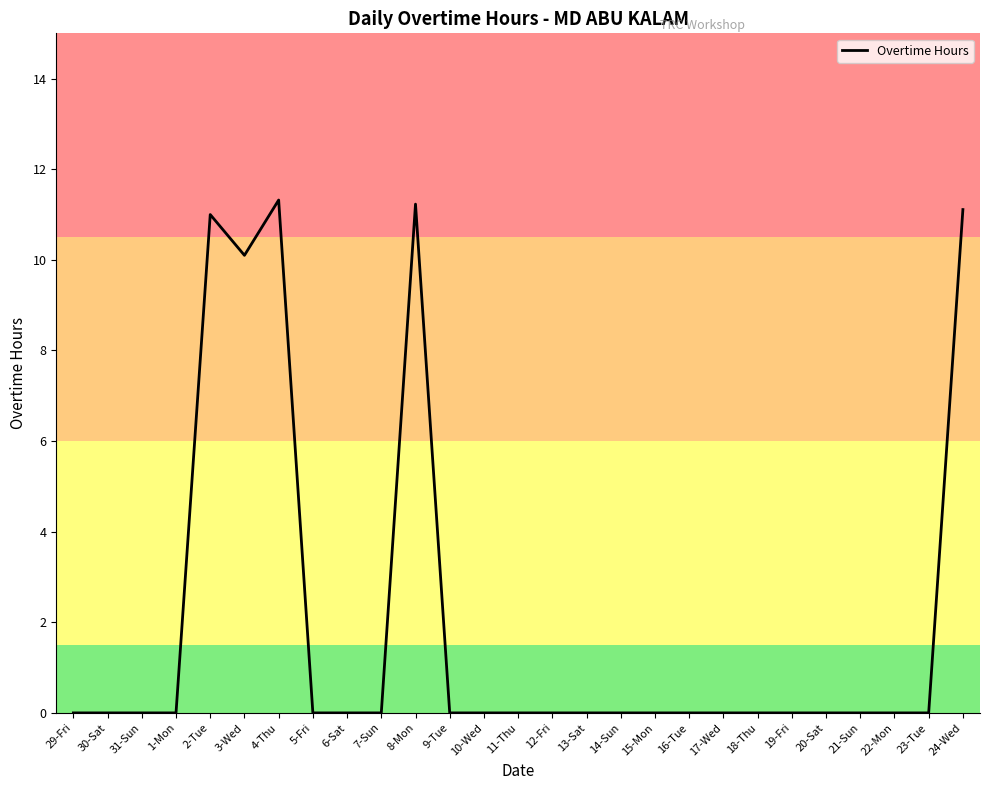

Reading left to right, transcribe all the data shown in this chart.

0.0	0.0	0.0	0.0	11.0	10.1	11.3	0.0	0.0	0.0	11.2	0.0	0.0	0.0	0.0	0.0	0.0	0.0	0.0	0.0	0.0	0.0	0.0	0.0	0.0	0.0	11.1